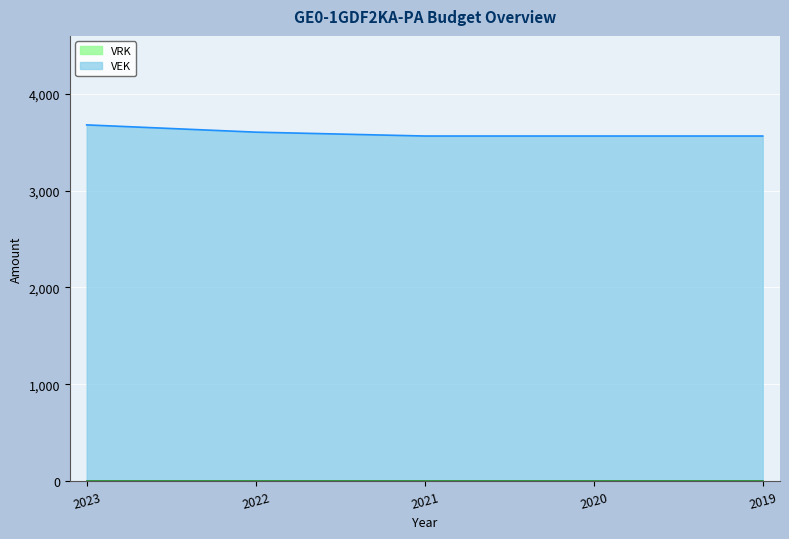

Reading left to right, list all the values displayed in this chart.

3680	3605	3565	3565	3565